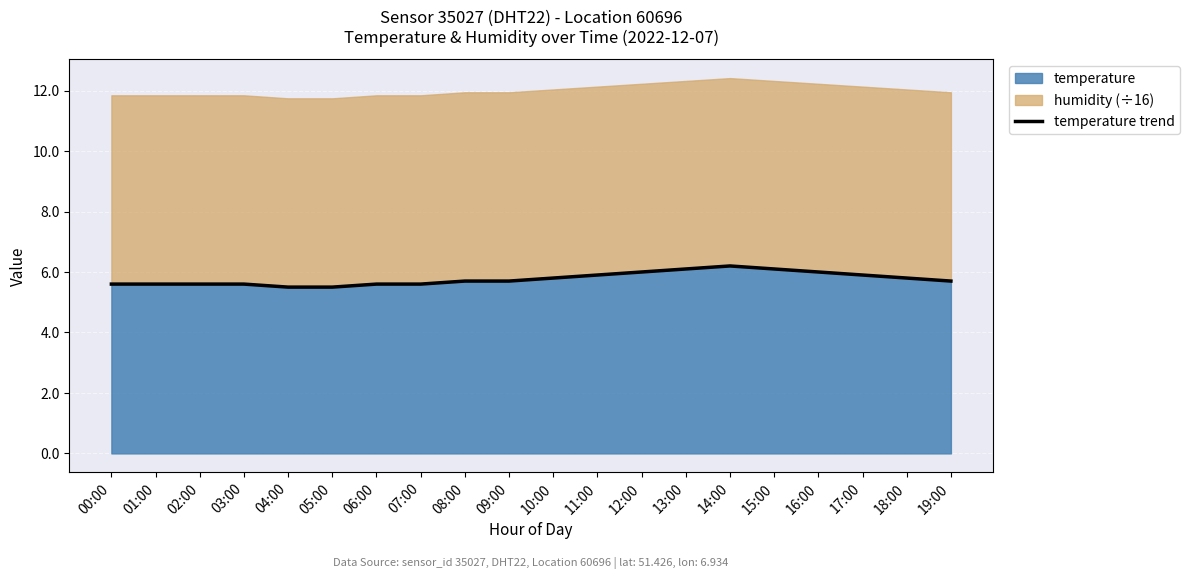

What position from the right is 02:00?

18